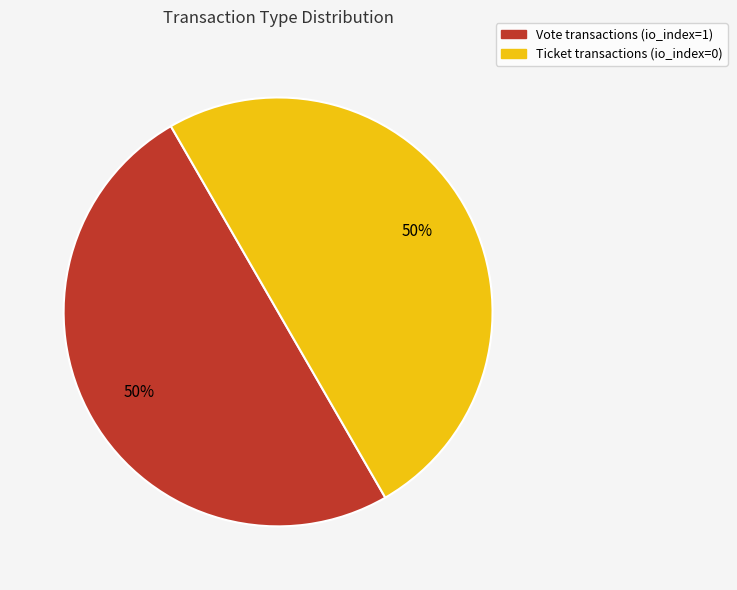

The Vote slice represents 62% of the pie. True or false?

False